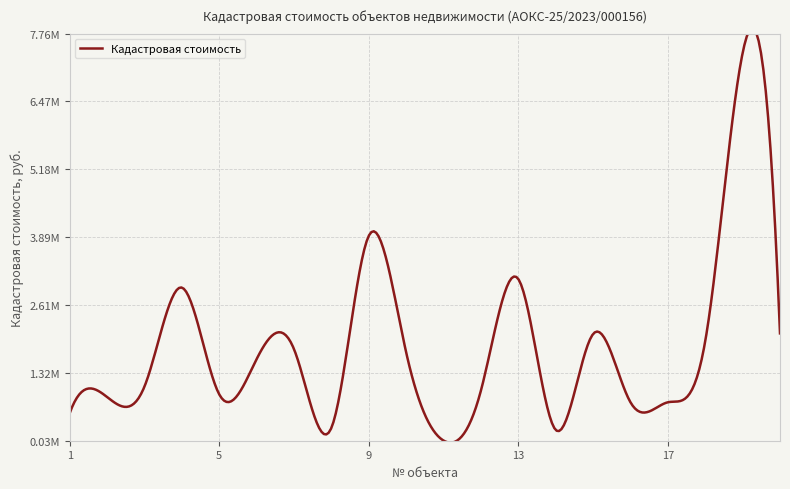

Is this an area chart (filled region under the line)?

No